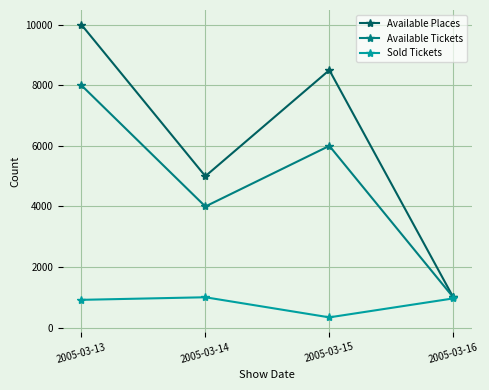

Is it true that Available Tickets equals 3800 at 2005-03-15?

False